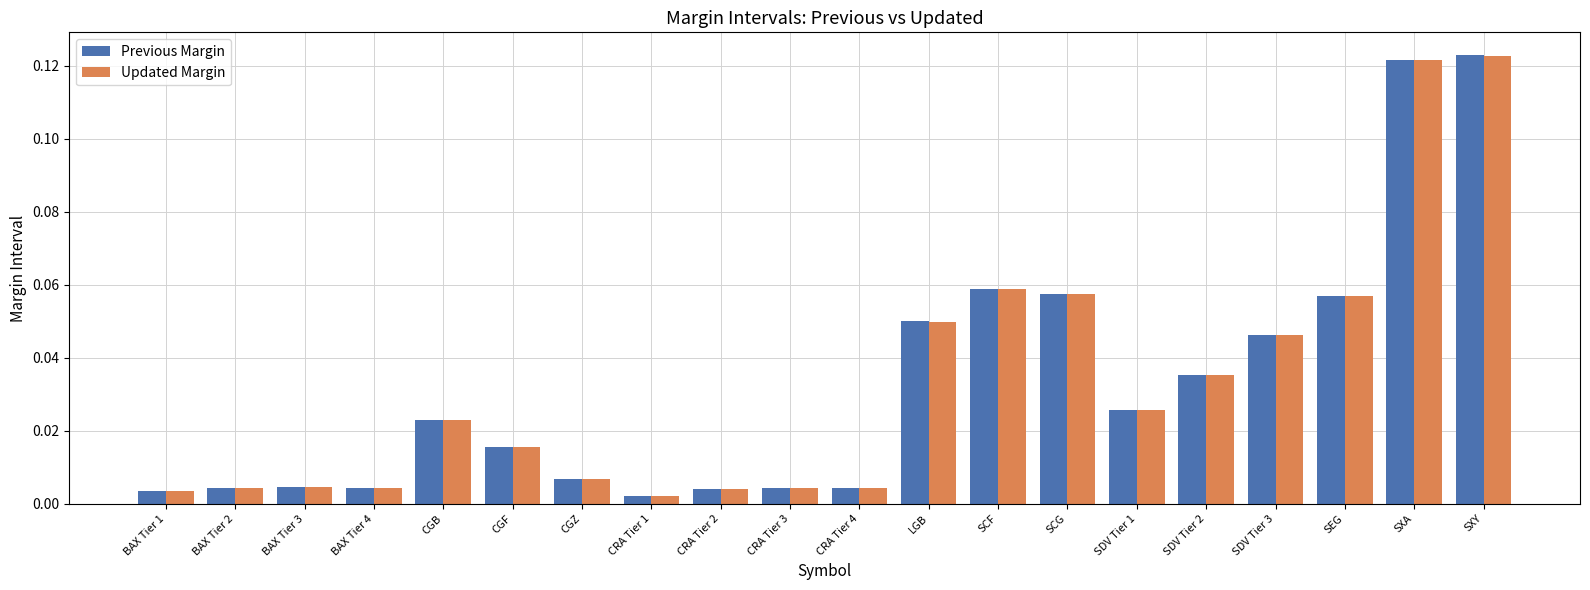

What is the label of the 15th bar from the right?

CGF